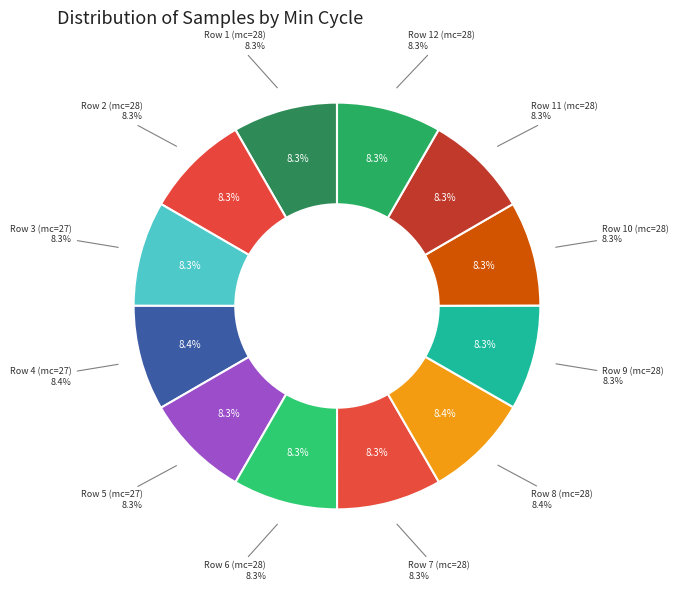

Between 27 and 28, which is larger?

27